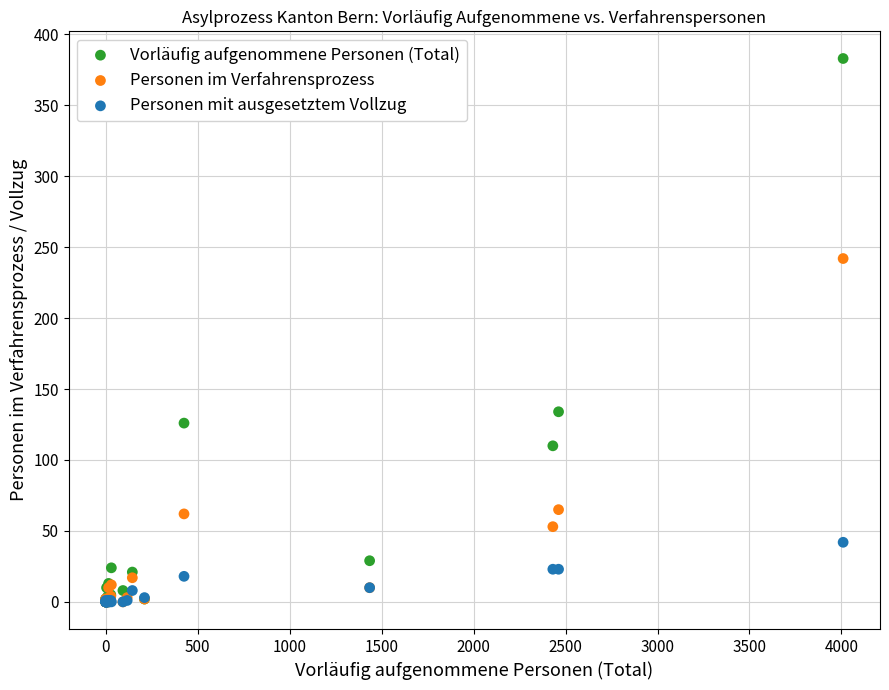

In the Personen im Verfahrensprozess series, what Y value is closest to 121?

65